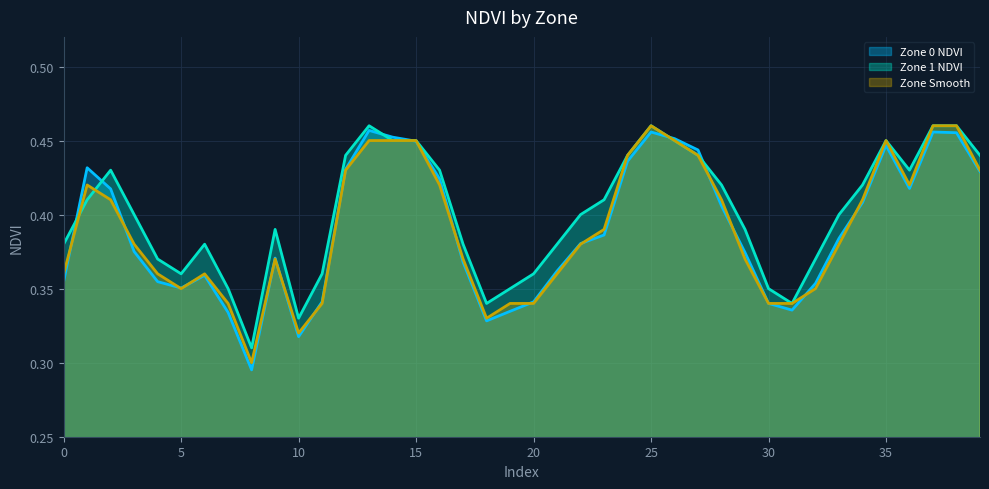

What are all the series names shown in the legend?

Zone 0 NDVI, Zone 1 NDVI, Zone Smooth